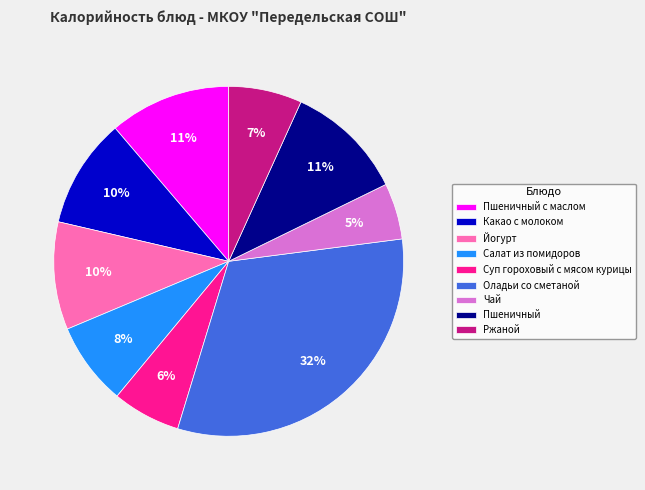

Combined, do Йогурт and Суп гороховый с мясом курицы account for over 50%?

No